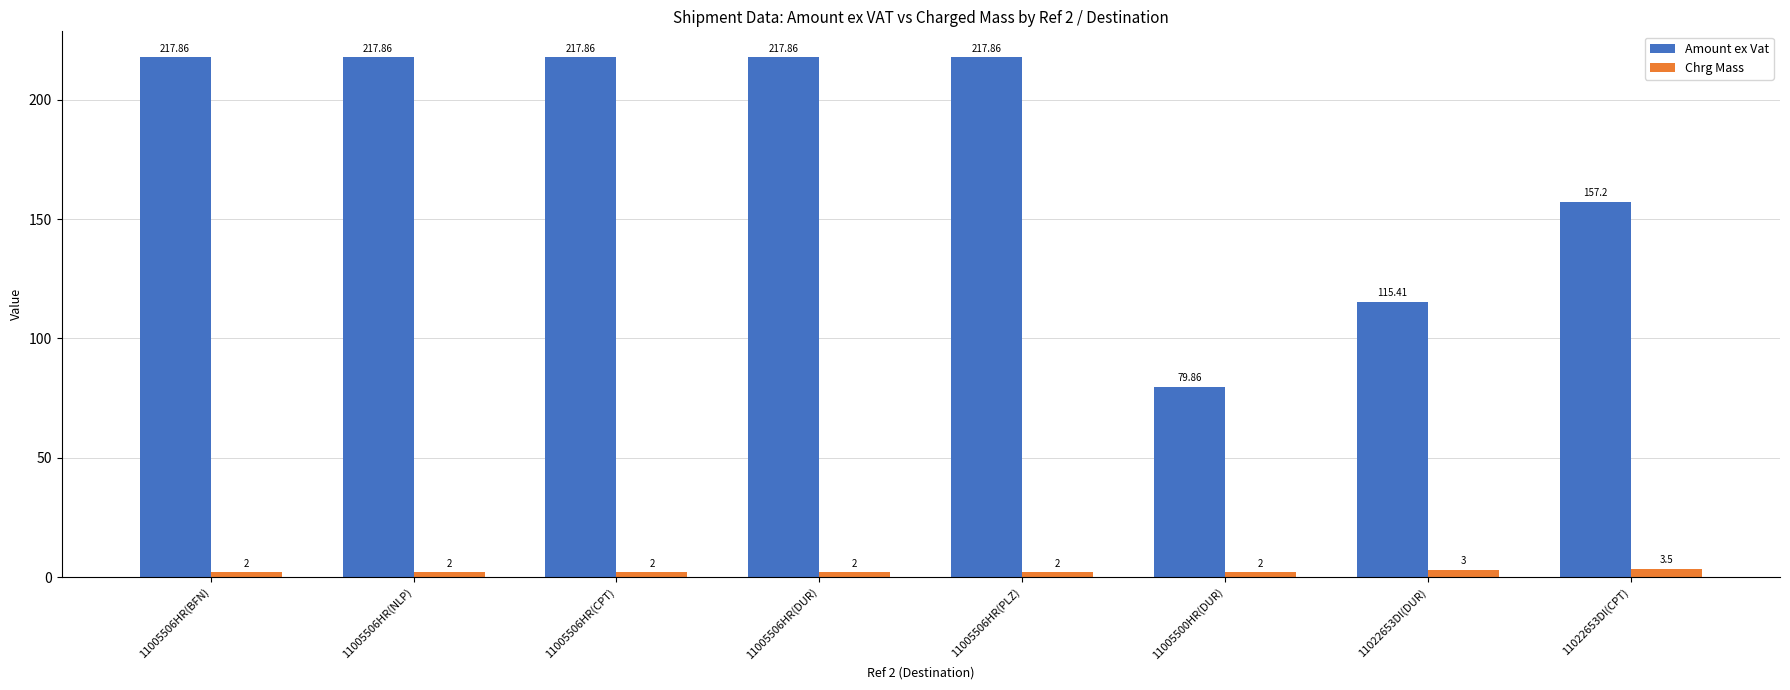

What is the sum of all Amount ex Vat values?

1441.8